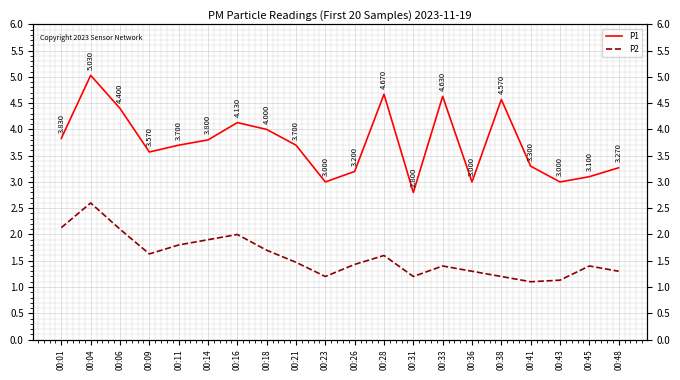

Reading left to right, extract all data points from this chart.

P1: 3.8	5.0	4.4	3.6	3.7	3.8	4.1	4.0	3.7	3.0	3.2	4.7	2.8	4.6	3.0	4.6	3.3	3.0	3.1	3.3
P2: 2.1	2.6	2.1	1.6	1.8	1.9	2.0	1.7	1.5	1.2	1.4	1.6	1.2	1.4	1.3	1.2	1.1	1.1	1.4	1.3